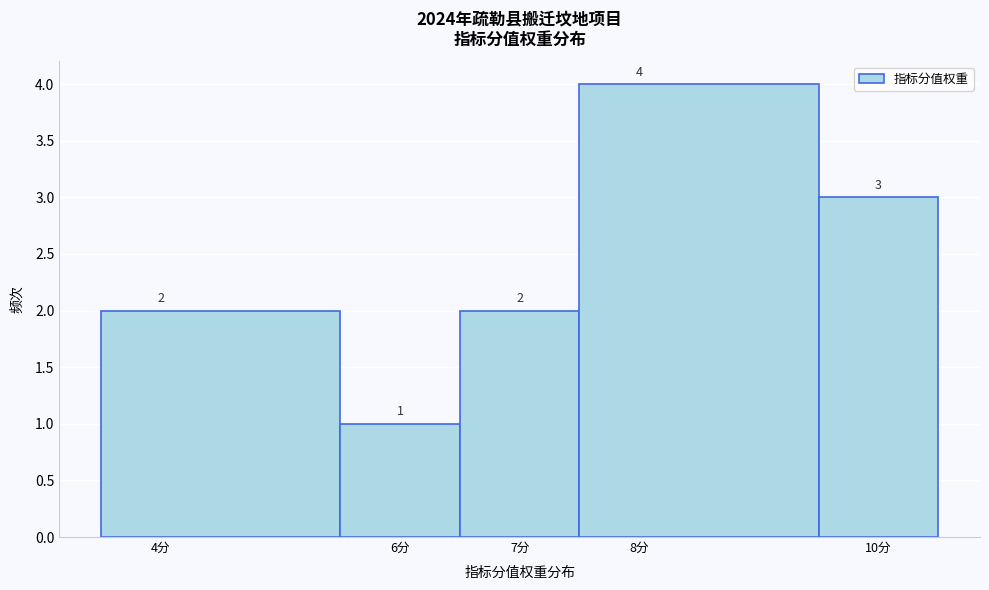

Over which range of the x-axis is the bar tallest?

7.5 to 9.5